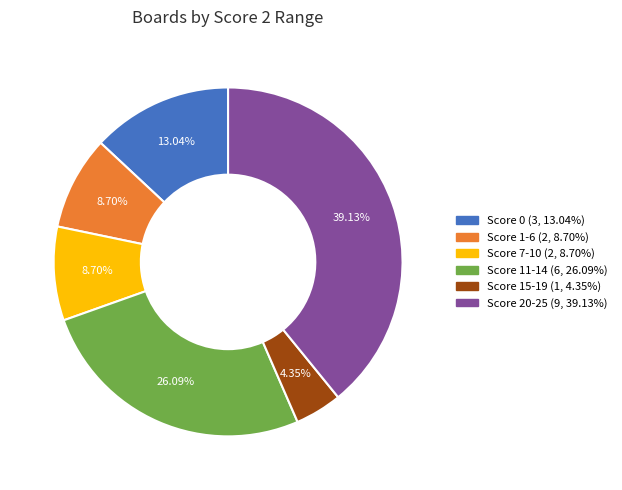

Is the sum of Score 20-25 and Score 7-10 greater than half?

No